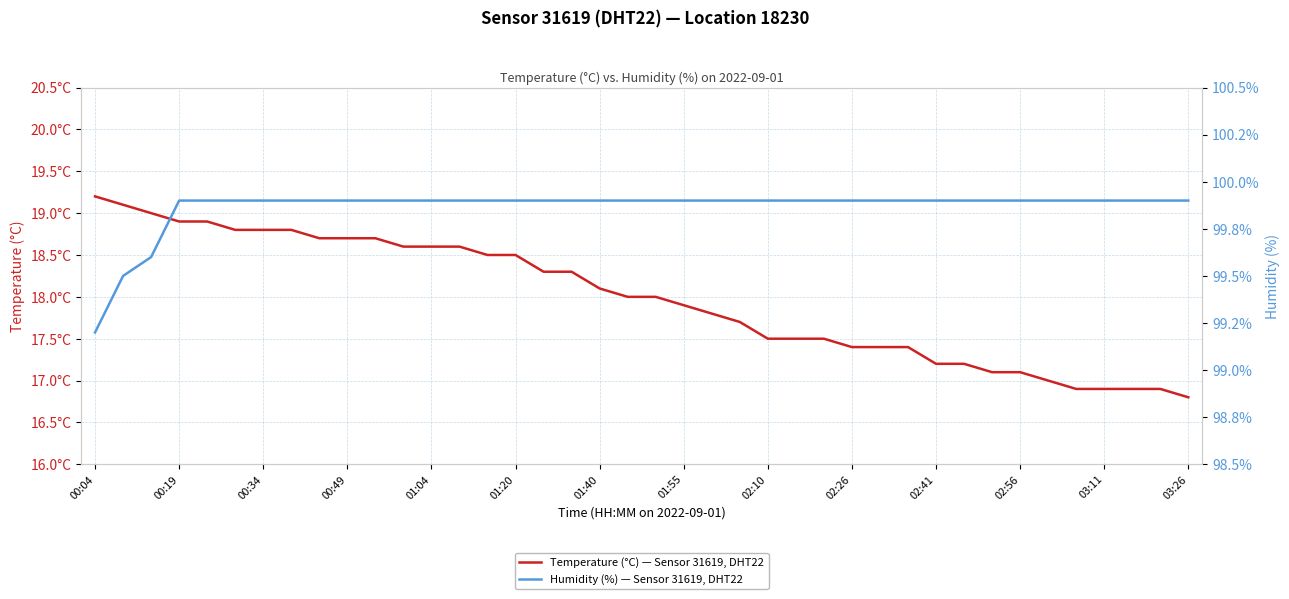

How many lines are shown in the chart?

2